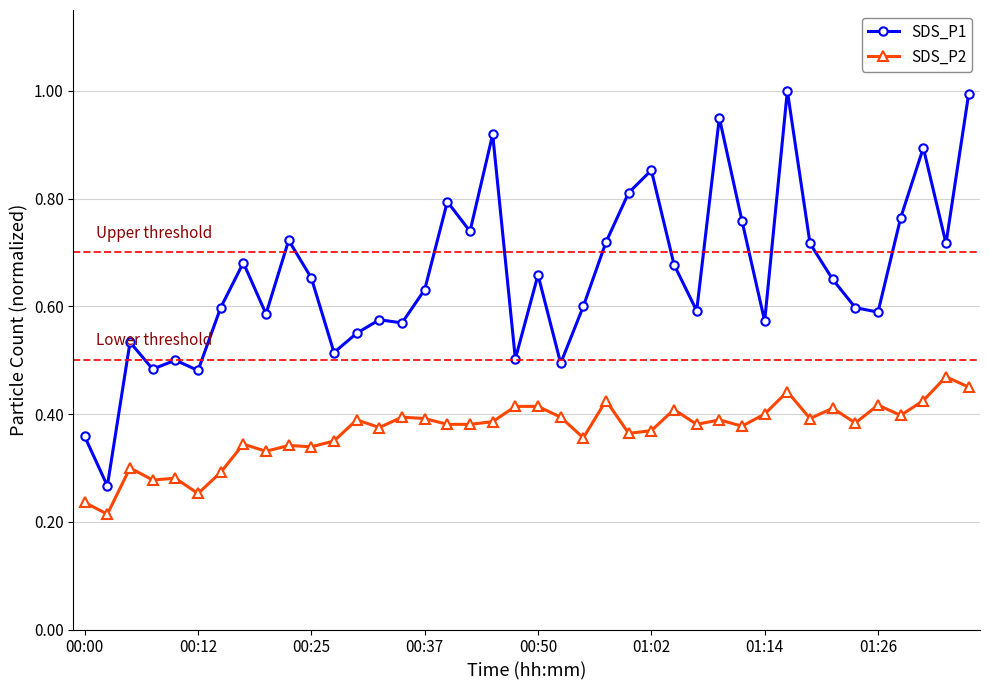

What are all the series names shown in the legend?

SDS_P1, SDS_P2